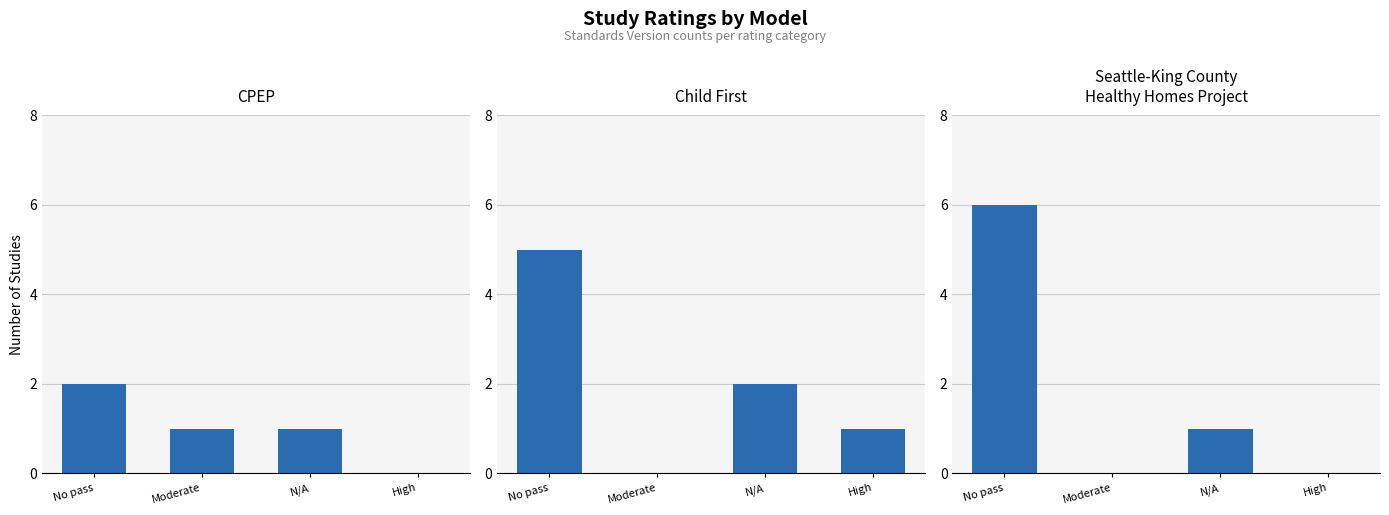

What is the total value across all series at High?

1